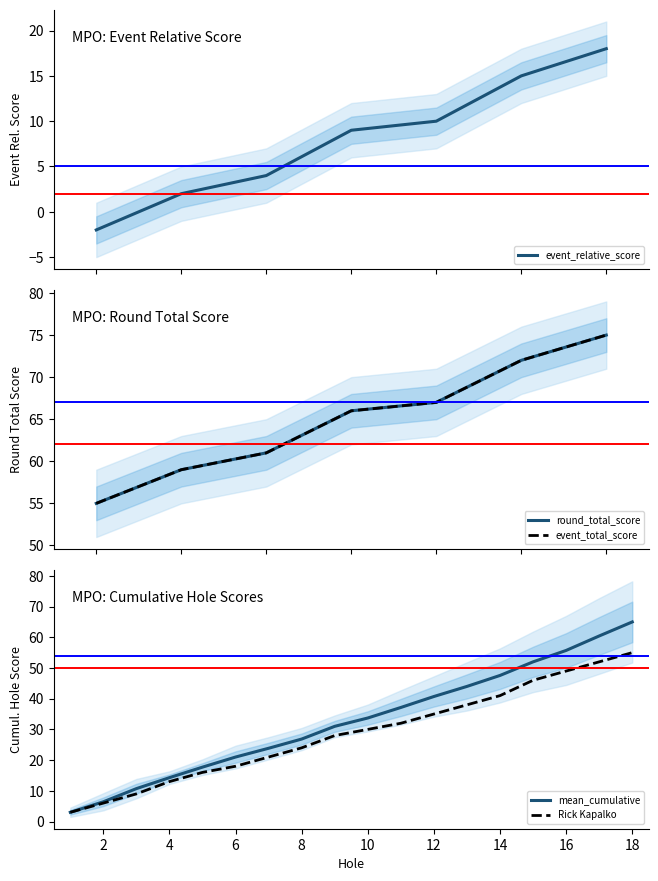

What is the value of the event_relative_score point at the 7th from the left?

18